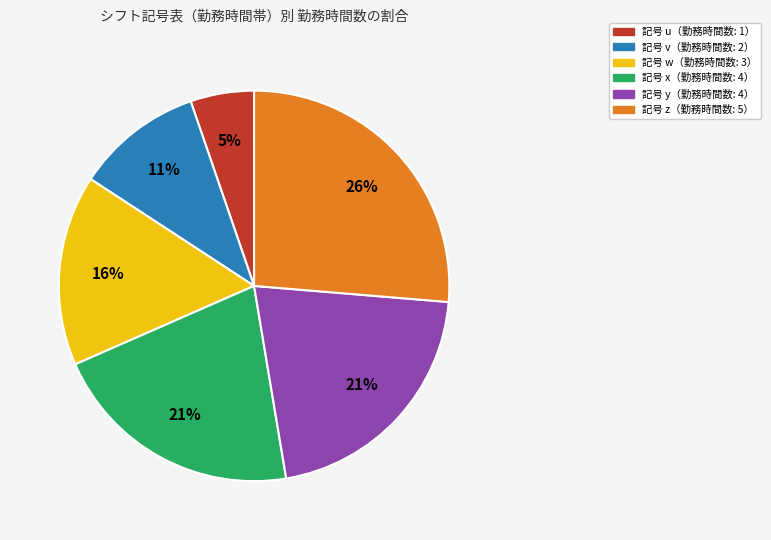

Does any single category account for the majority?

No